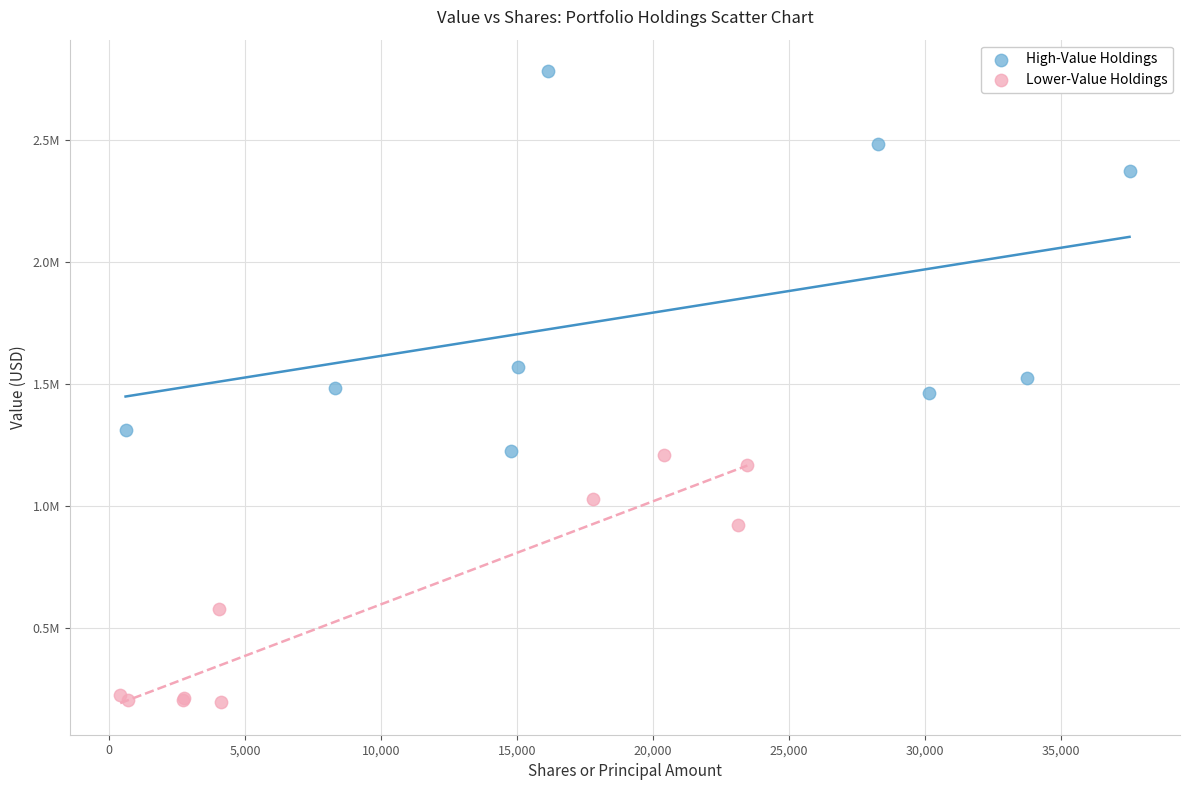

Which series reaches the minimum Y coordinate?

Lower-Value Holdings